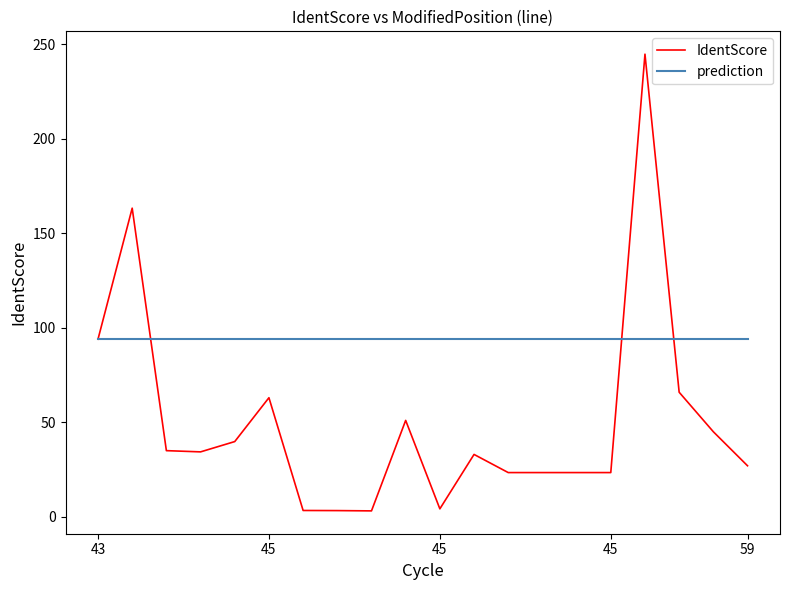

Which series has the largest range (max minus min)?

IdentScore